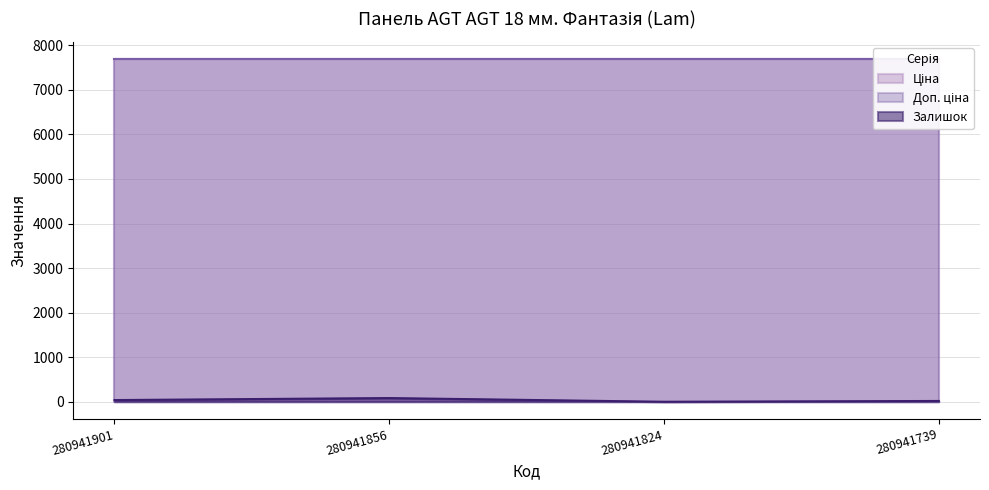

At how many categories does at least one series exceed 6080?

4